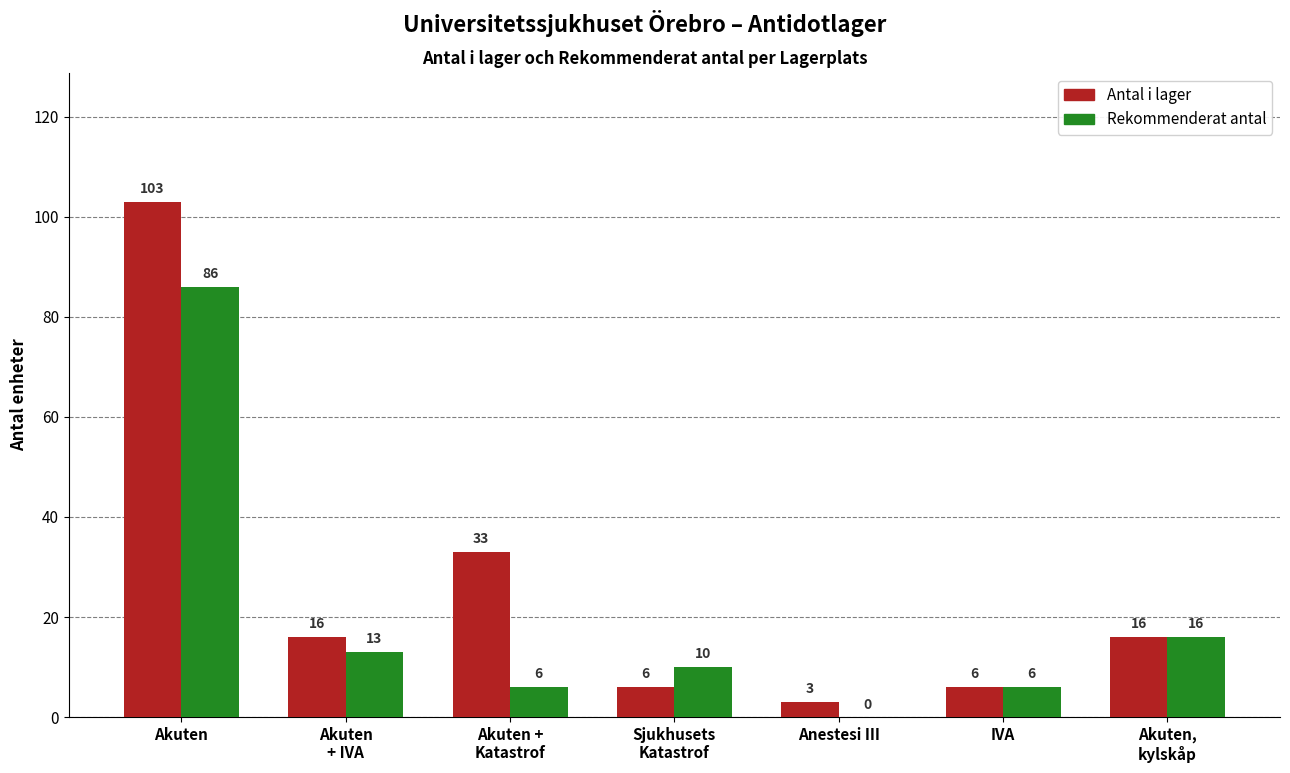

Is it true that Rekommenderat antal equals 121 at Akuten?

False